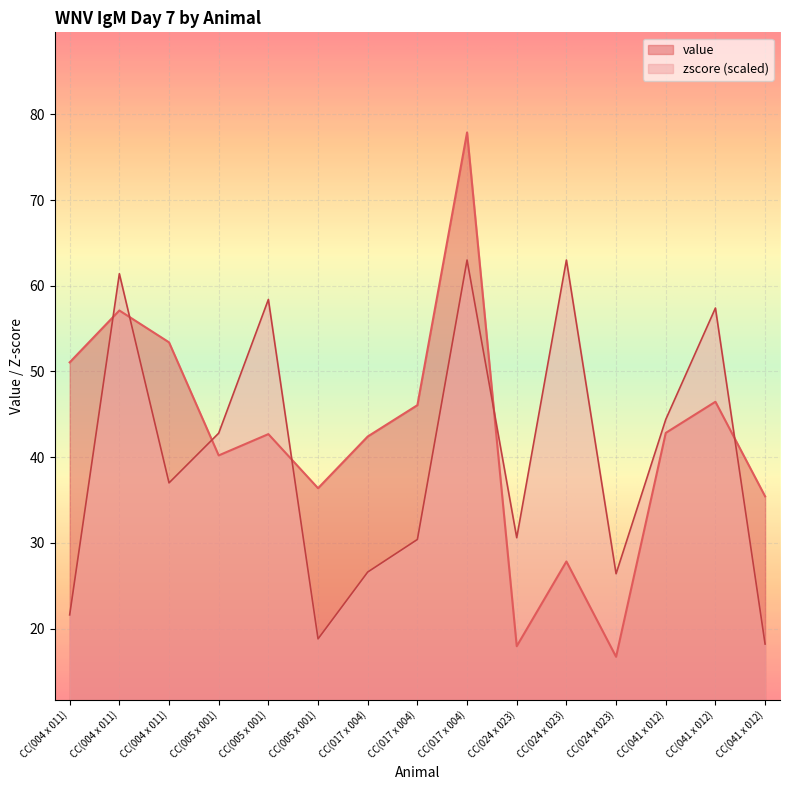

How many categories are shown in the chart?

15